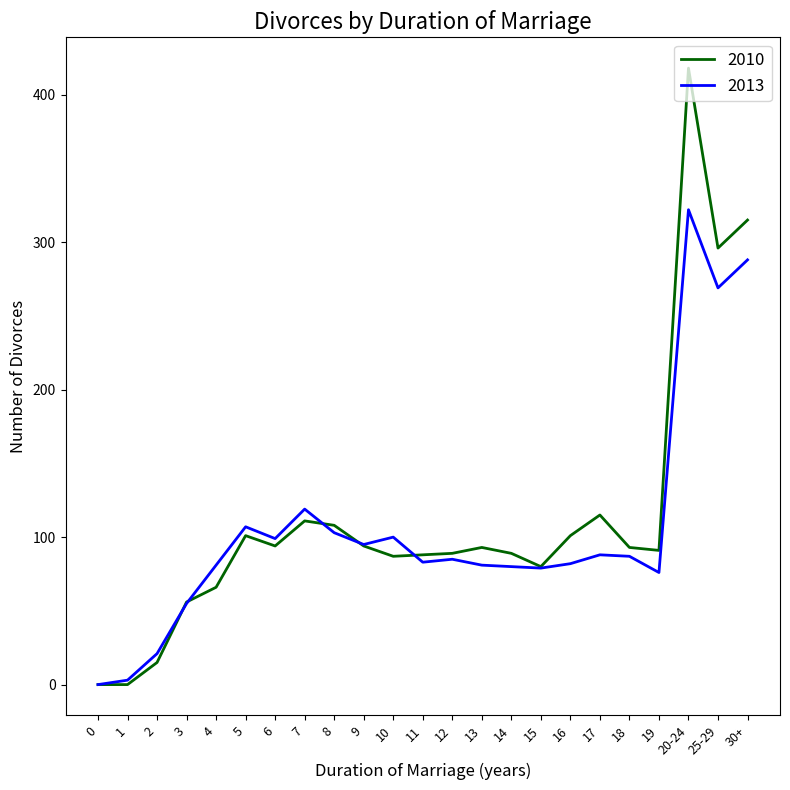

Which category has the highest value across all series?

20-24